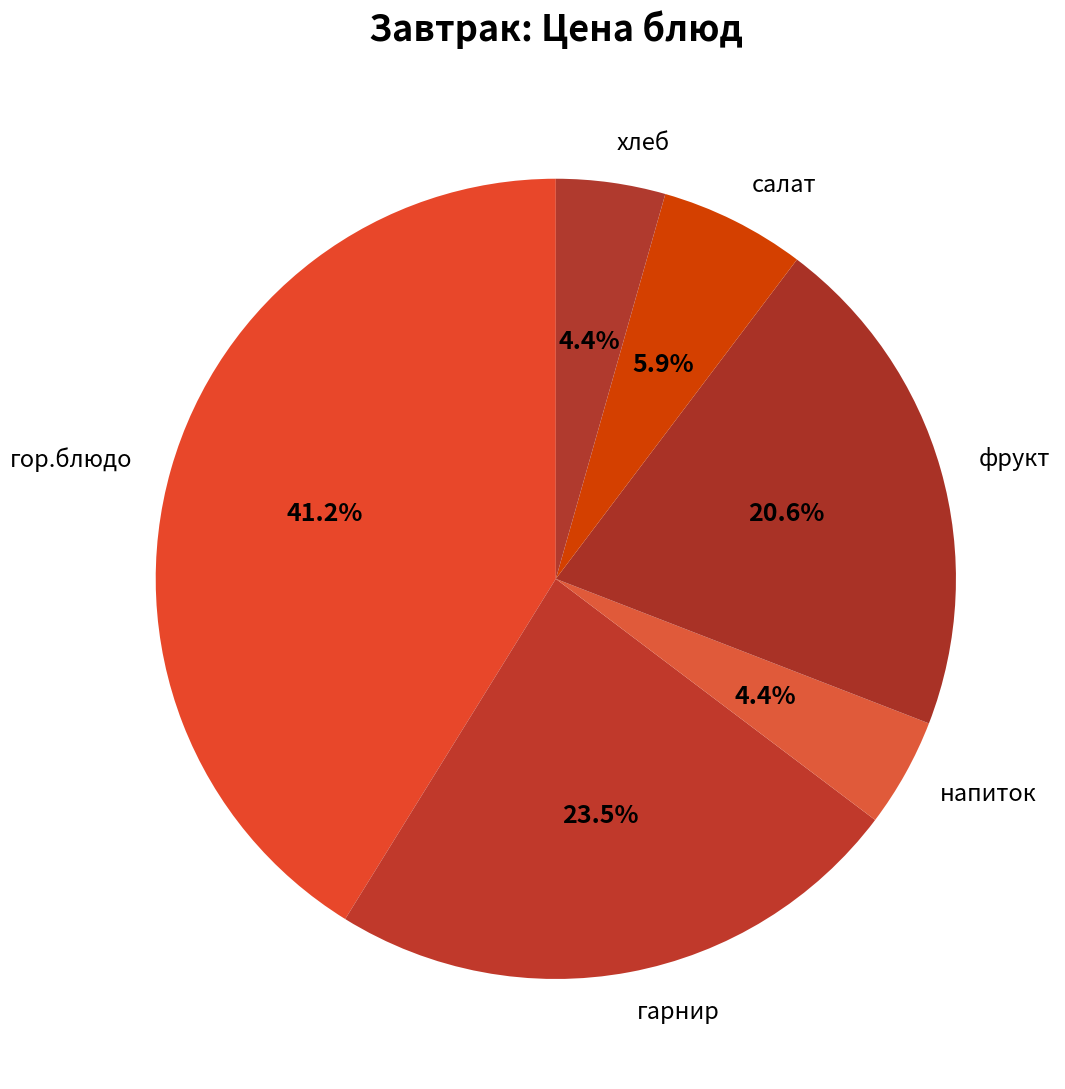

Which has a higher value, фрукт or салат?

фрукт